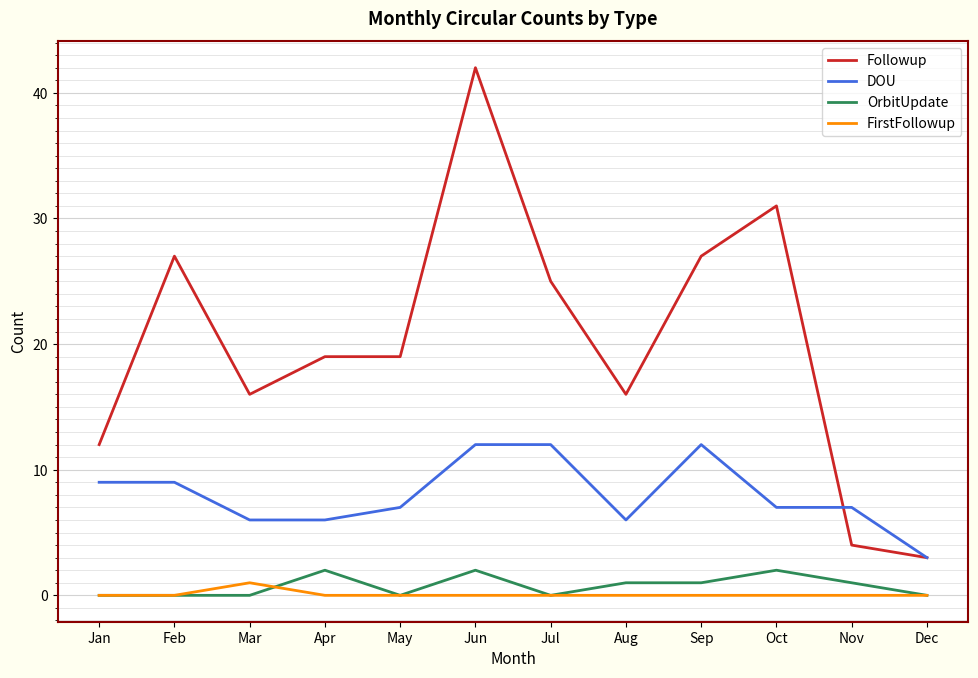

True or false: Followup and OrbitUpdate cross at least once.

False